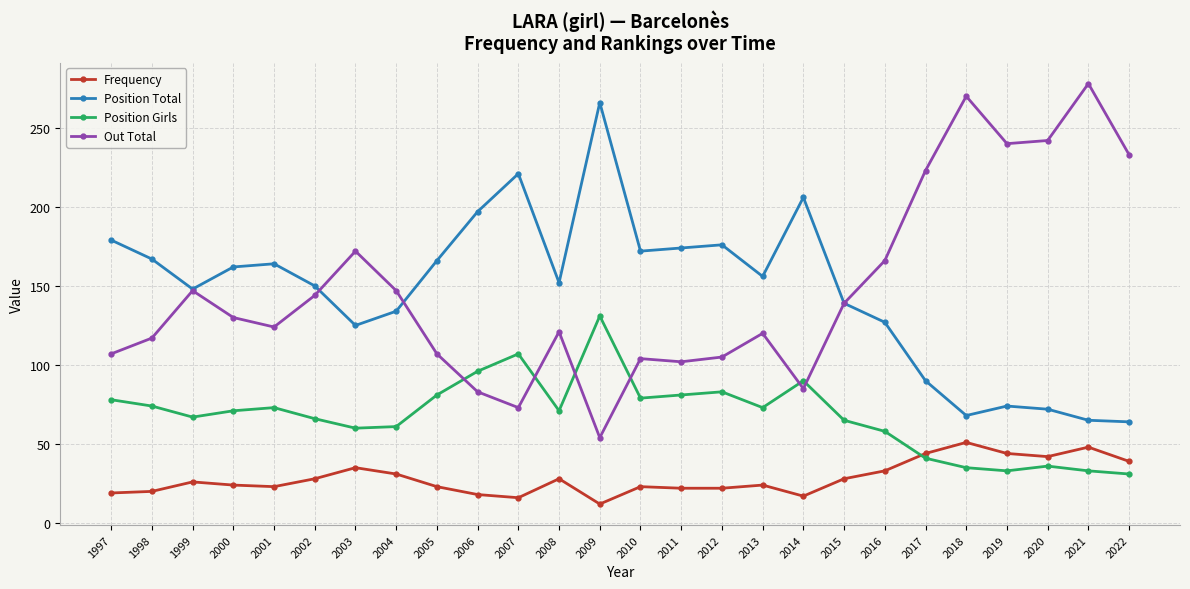

Is it true that Position Total equals 157 at 2009?

False